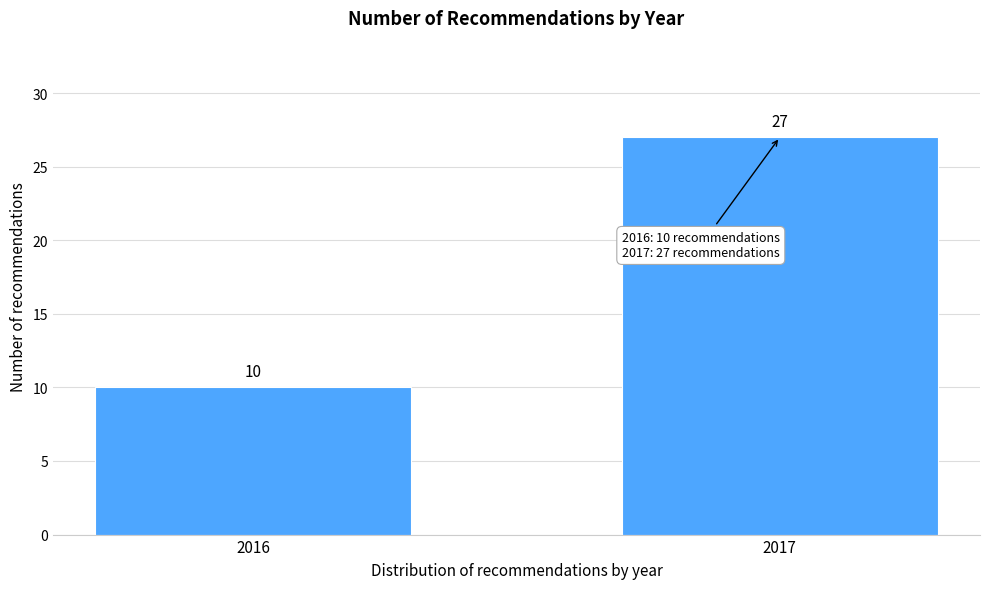

Reading left to right, what are all the values shown in this chart?

10	27